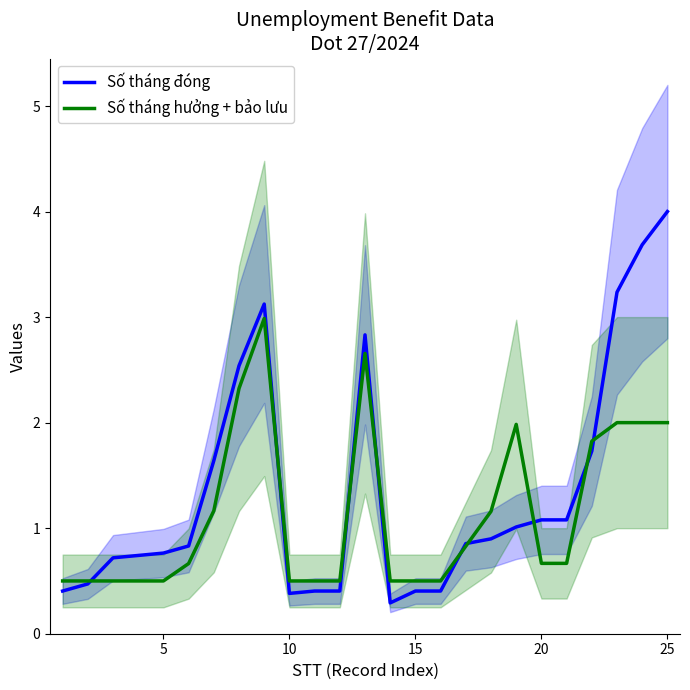

What is the highest value of the Số tháng hưởng + bảo lưu series?

3.0